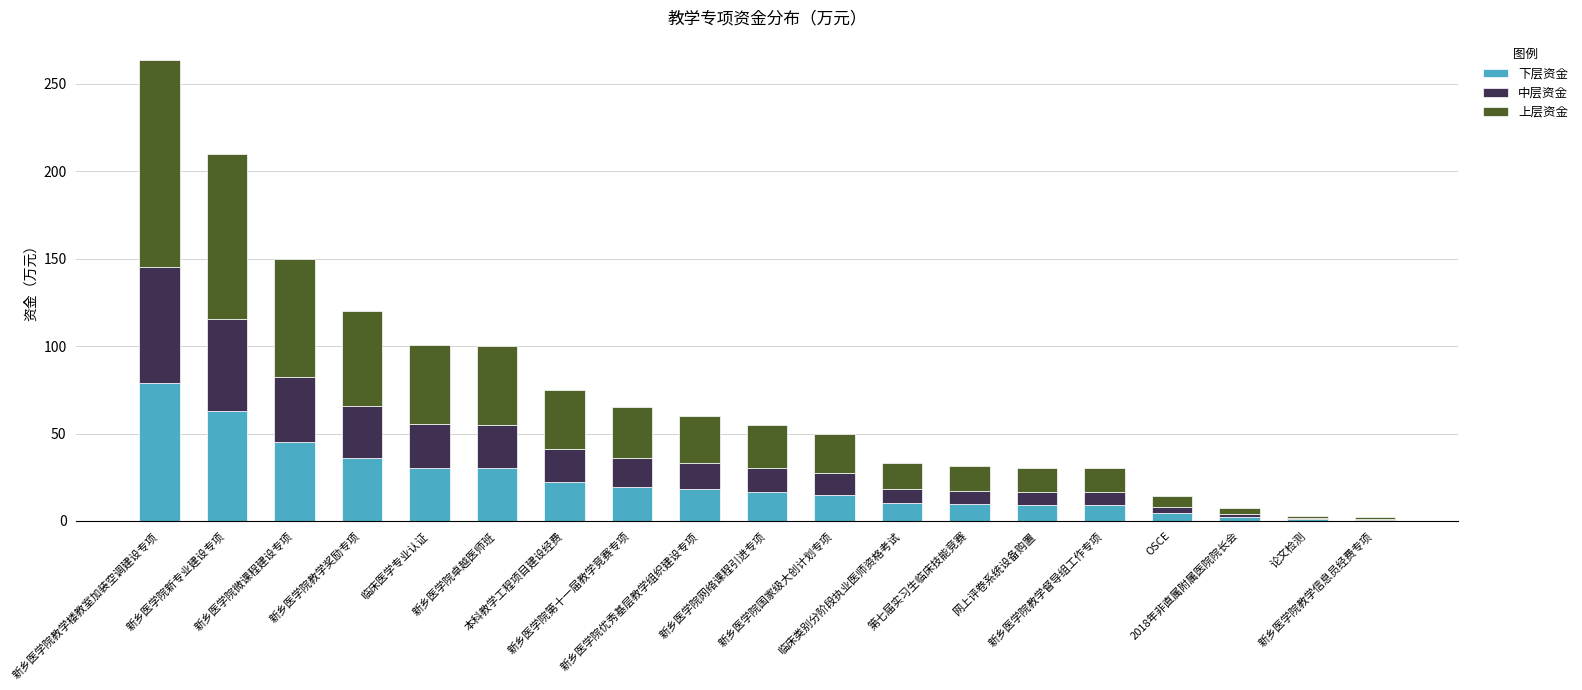

What is the sum of all 下层资金 values?

420.3